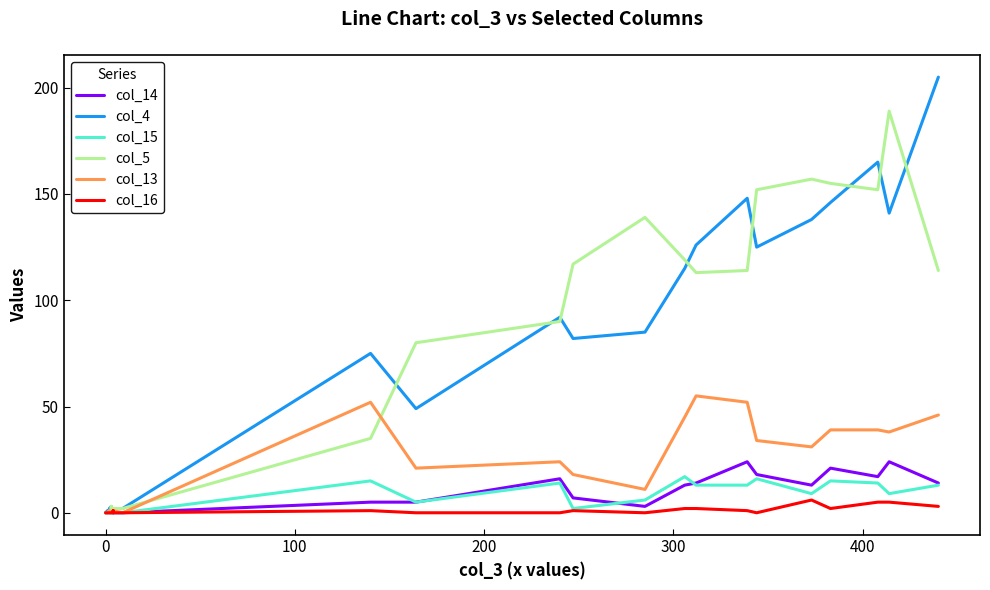

In col_15, how many points are higher than both neighbors (excluding endpoints)?

7